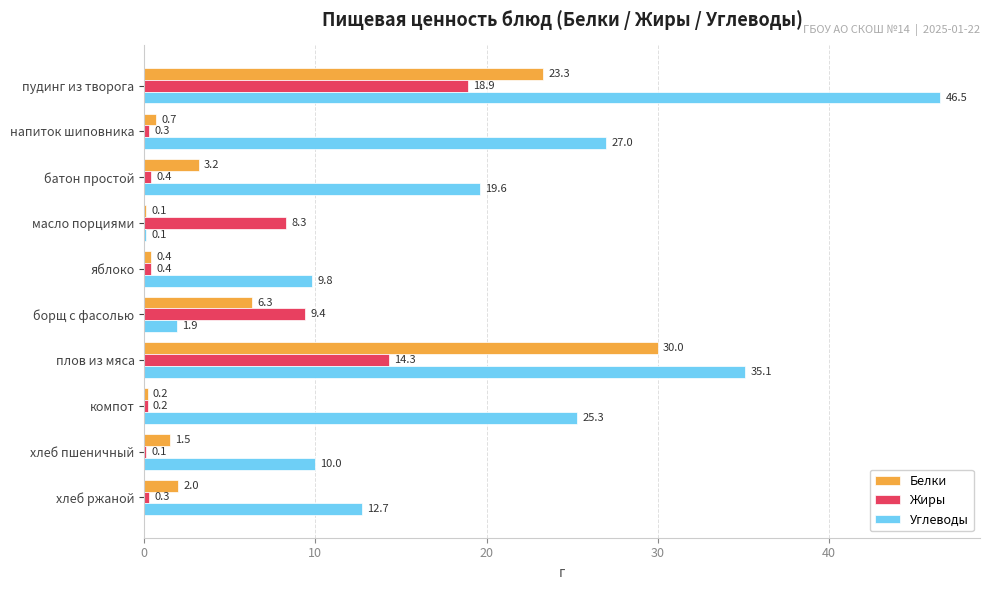

Read the Углеводы value at хлеб пшеничный.

10.0